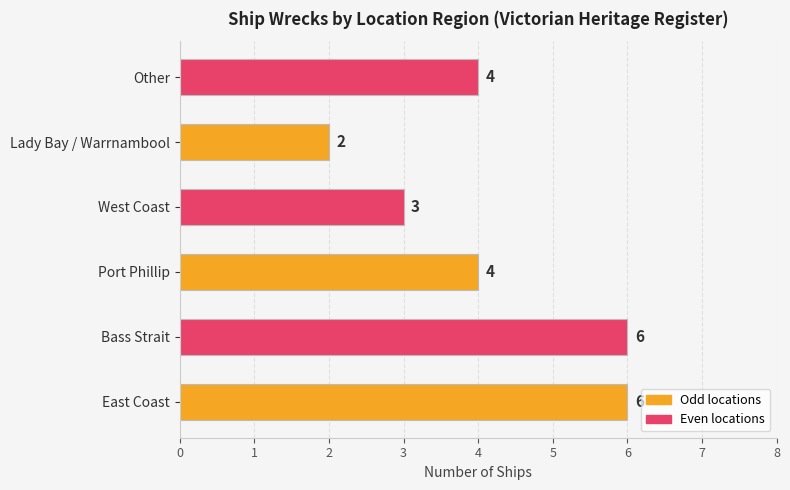

Reading bottom to top, list all the values displayed in this chart.

6	6	4	3	2	4